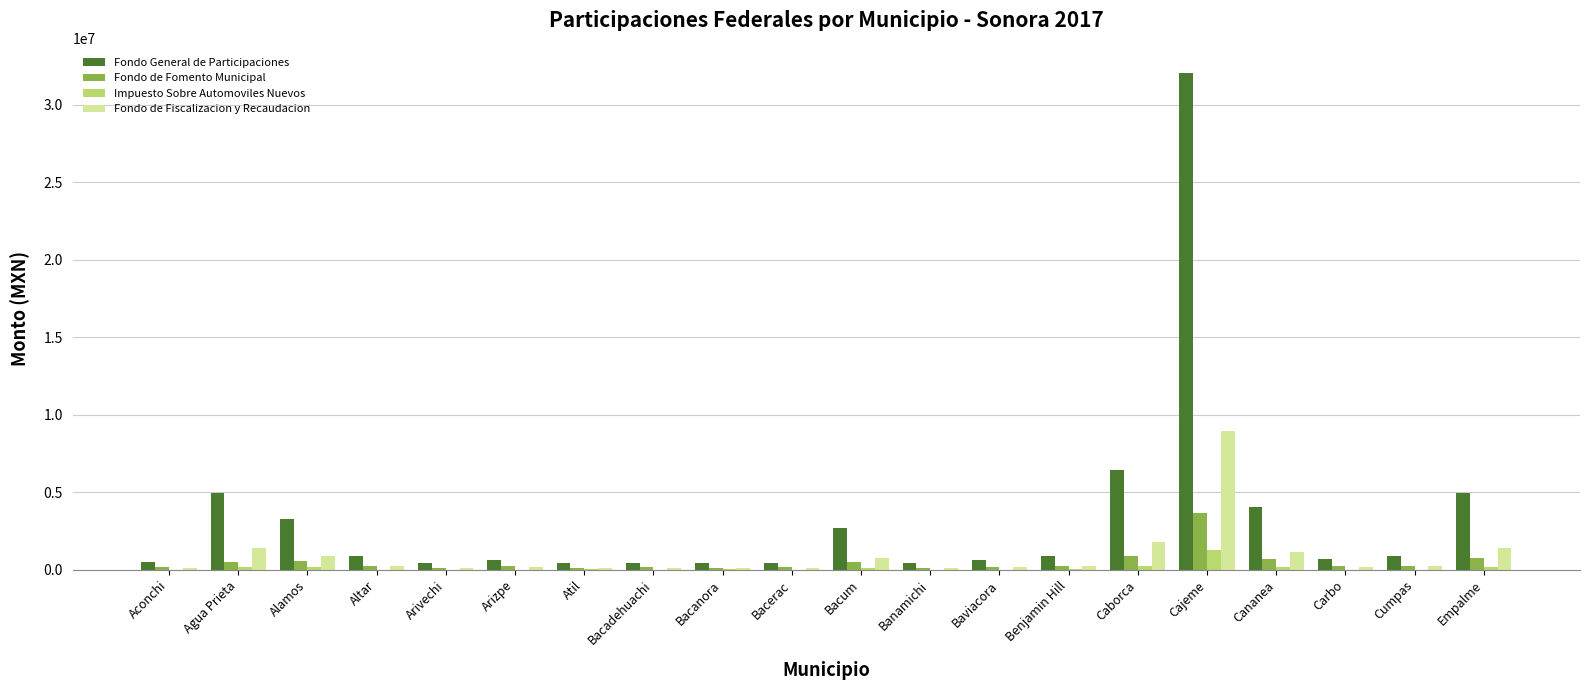

What is the highest value of the Fondo de Fomento Municipal series?

3659489.1